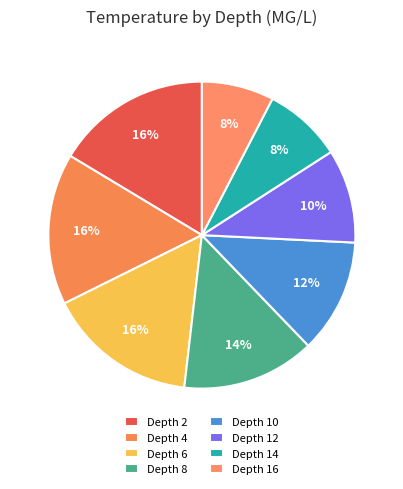

Rank the categories by value from highest to lowest.

Depth 2, Depth 4, Depth 6, Depth 8, Depth 10, Depth 12, Depth 14, Depth 16